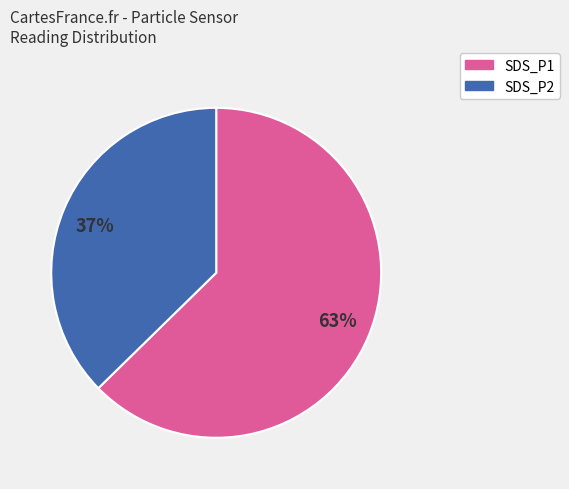

Which has a higher value, SDS_P2 or SDS_P1?

SDS_P1